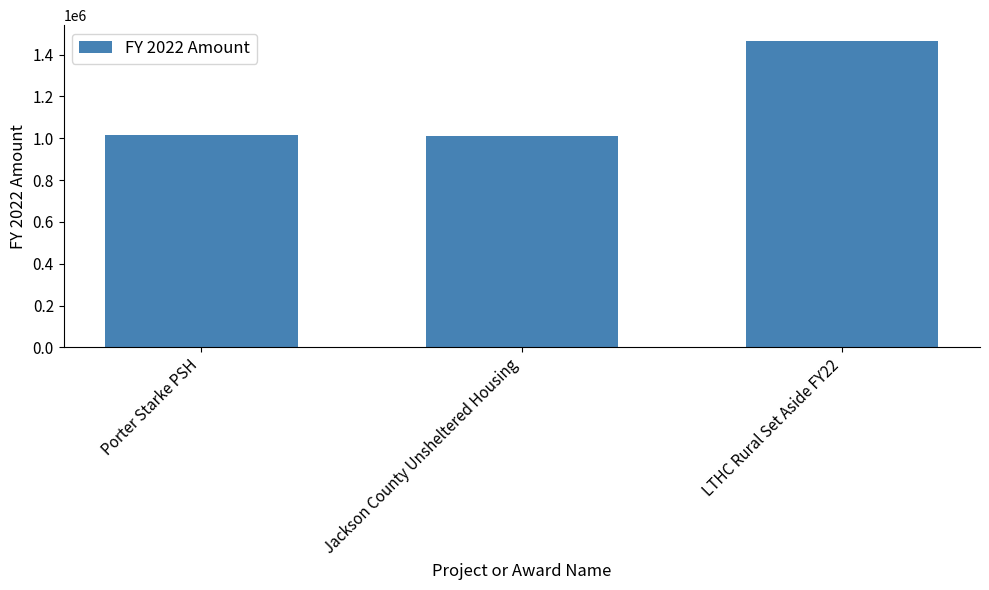

Which has a higher value, Porter Starke PSH or LTHC Rural Set Aside FY22?

LTHC Rural Set Aside FY22